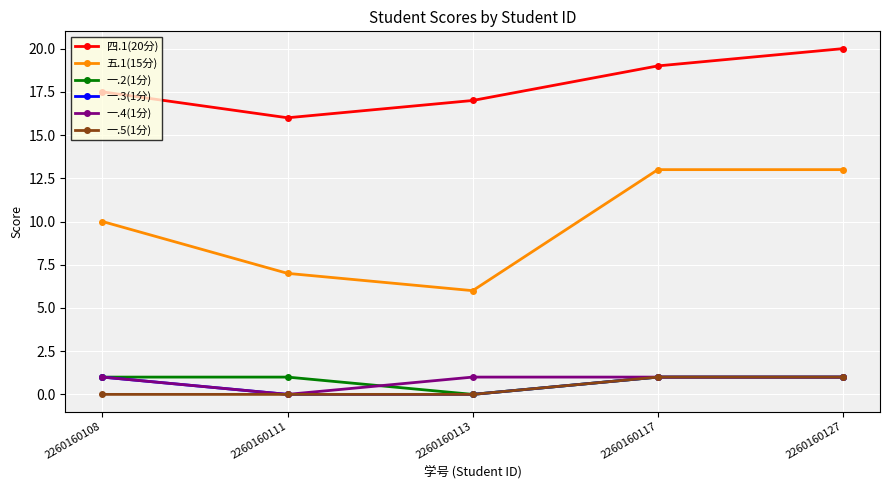

What is the maximum value shown in the chart?

20.0